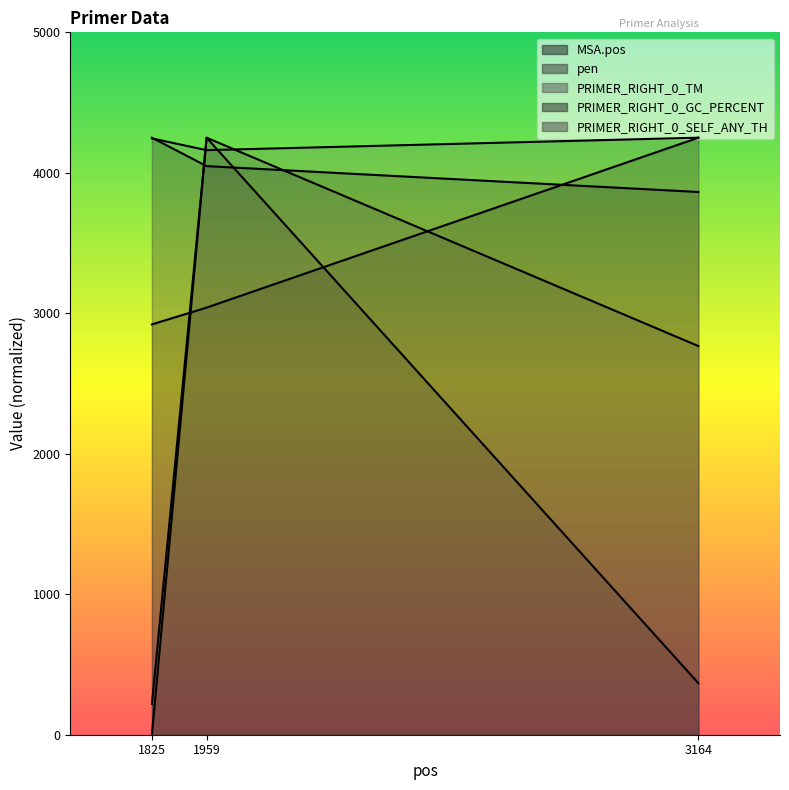

Between 1825 and 3164, which is larger?

3164